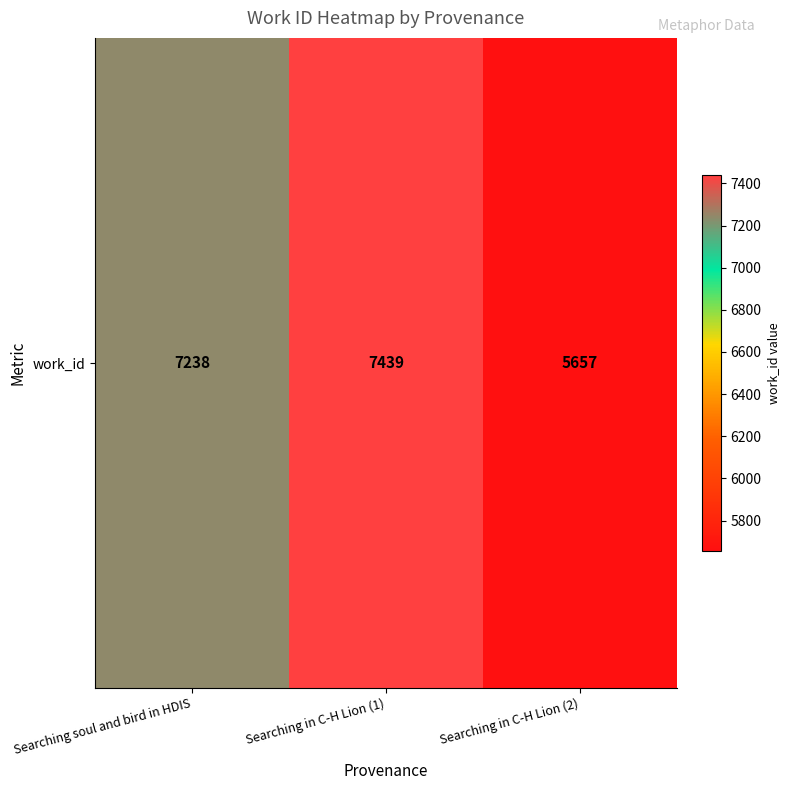

Rank the categories by value from lowest to highest.

Searching in C-H Lion (2), Searching soul and bird in HDIS, Searching in C-H Lion (1)